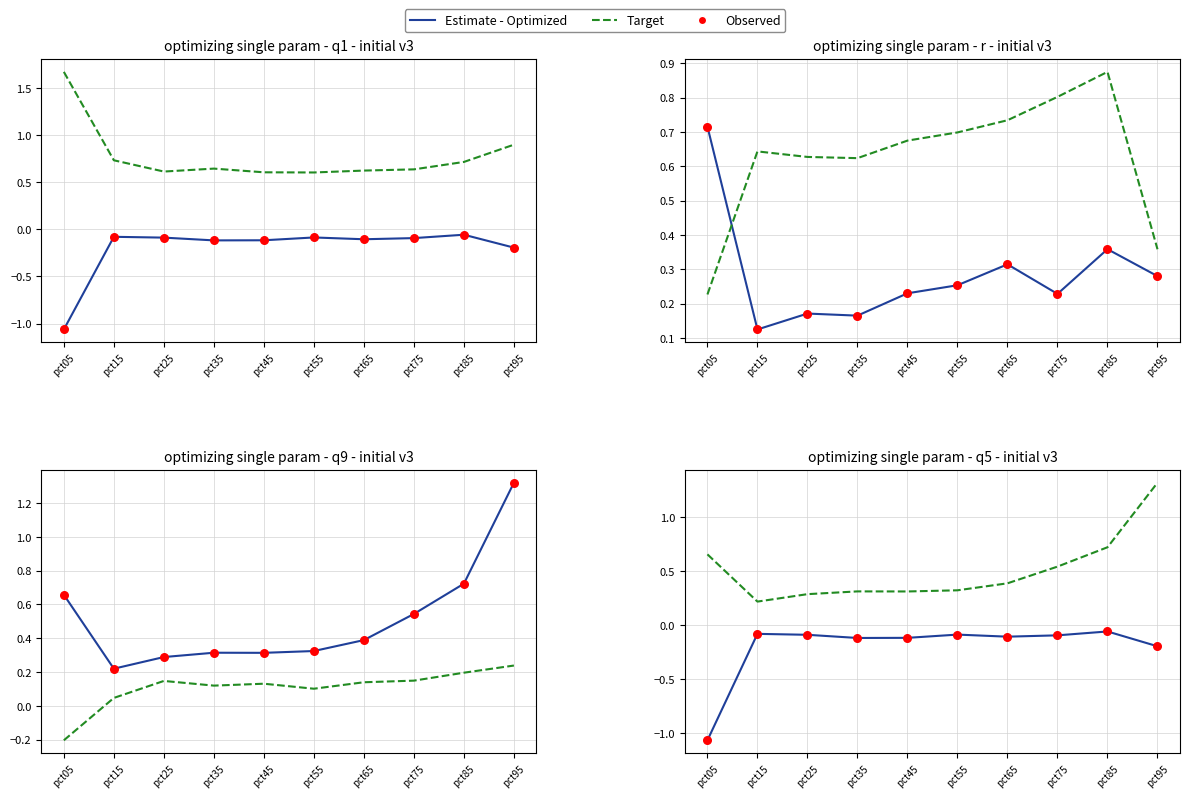

At which category is the sum across all series the highest?

pct95